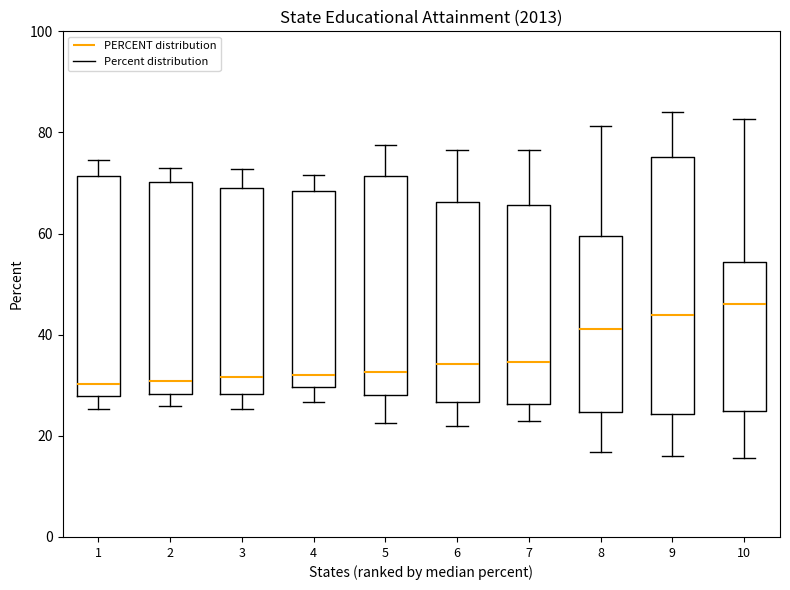

Reading left to right, transcribe this box plot: for each box, give where its median line is, the range the box spans, and where its two whiskers end, as read against the y-axis. The values are not printed on the chart, so give them approximately, as read against the axis.

1: median 30, box 28 to 72, whiskers 26 to 74
2: median 30, box 28 to 70, whiskers 26 to 74
3: median 32, box 28 to 70, whiskers 26 to 72
4: median 32, box 30 to 68, whiskers 26 to 72
5: median 32, box 28 to 72, whiskers 22 to 78
6: median 34, box 26 to 66, whiskers 22 to 76
7: median 34, box 26 to 66, whiskers 22 to 76
8: median 42, box 24 to 60, whiskers 16 to 82
9: median 44, box 24 to 76, whiskers 16 to 84
10: median 46, box 24 to 54, whiskers 16 to 82